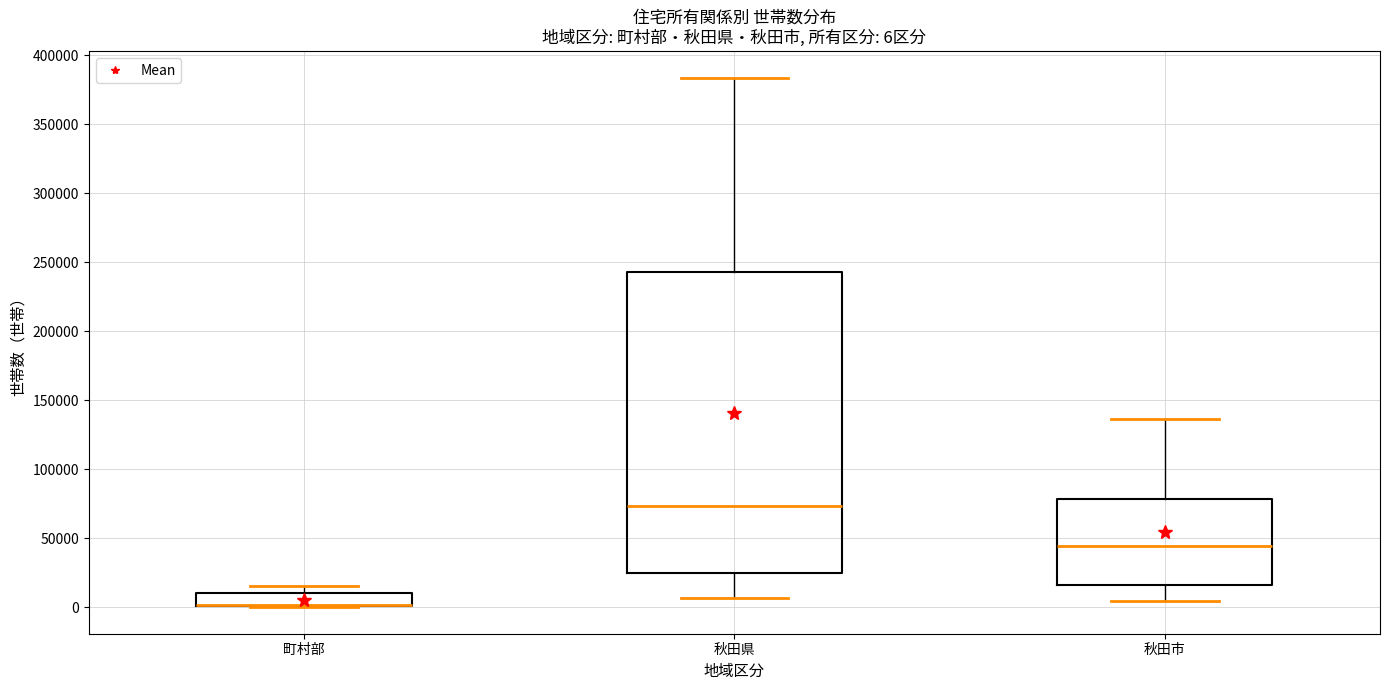

Which box is the tallest, from its lower edge to its upper edge?

秋田県